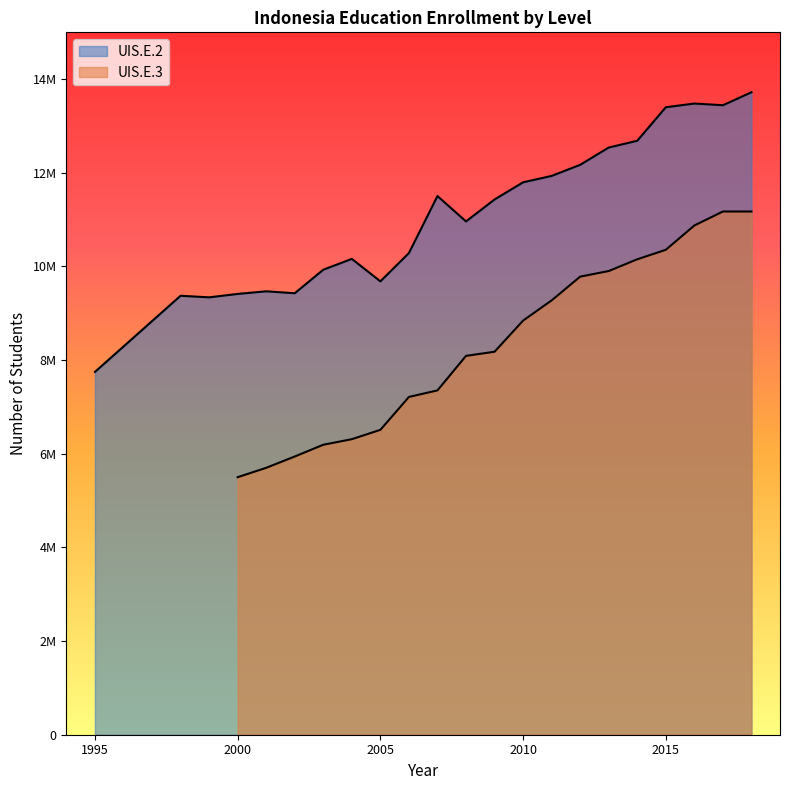

Where is the first local minimum?

1999